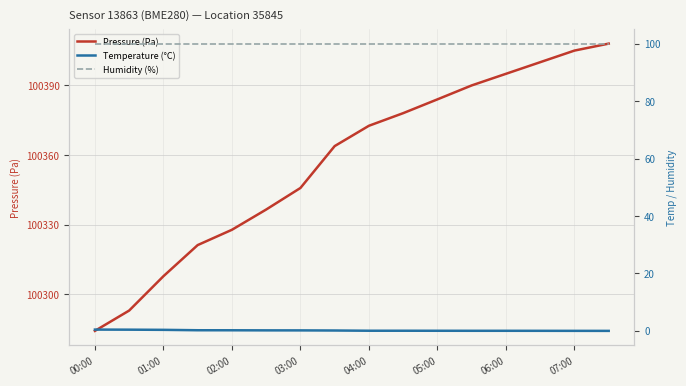

True or false: Humidity (%) and Temperature (°C) cross at least once.

False